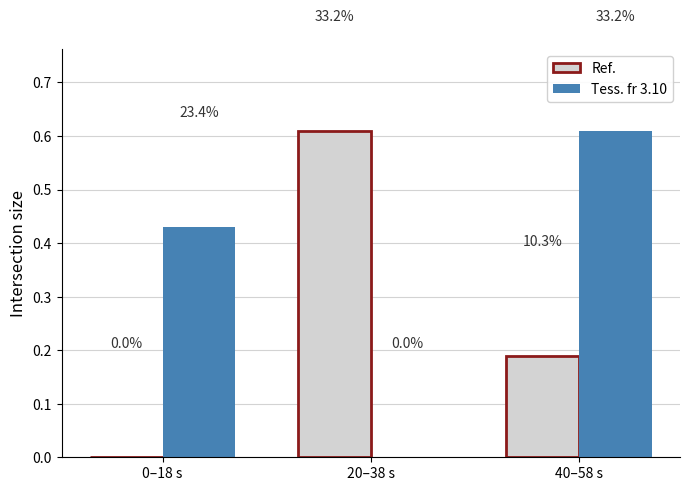

Are the bars horizontal?

No